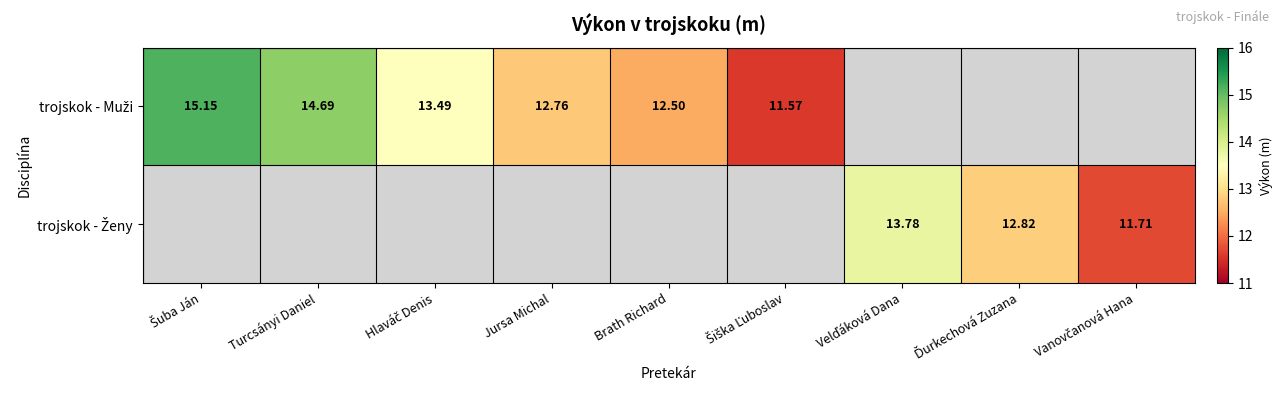

Between Šuba Ján and Jursa Michal, which series saw the biggest shift?

trojskok - Muži